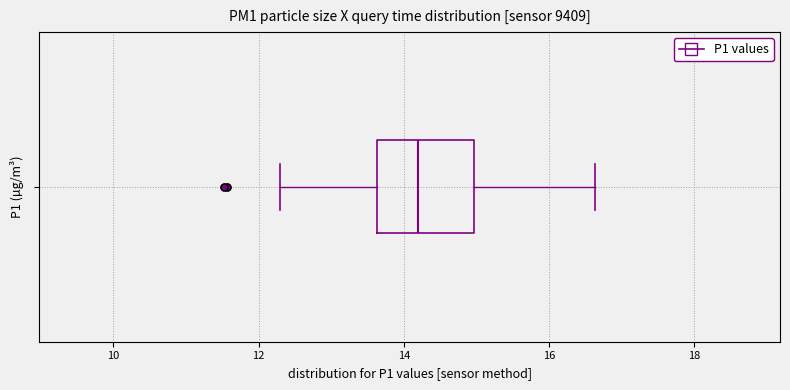

Read this box plot against the x-axis: the position of the median line, the range covered by the box, and the ends of both whiskers. The values are not printed on the chart, so give them approximately, as read against the axis.

median 14.2, box 13.6 to 15.0, whiskers 12.4 to 16.6